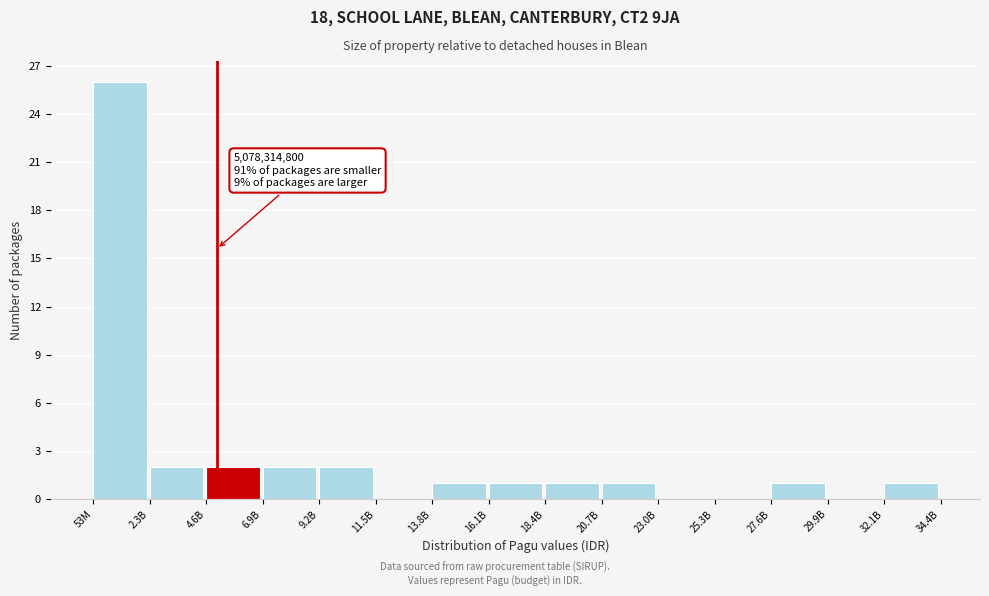

Reading left to right, extract all data points from this chart.

53M=26	2.3B=2	4.6B=2	6.9B=2	9.2B=2	11.5B=0	13.8B=1	16.1B=1	18.4B=1	20.7B=1	23.0B=0	25.3B=0	27.6B=1	29.9B=0	32.1B=1